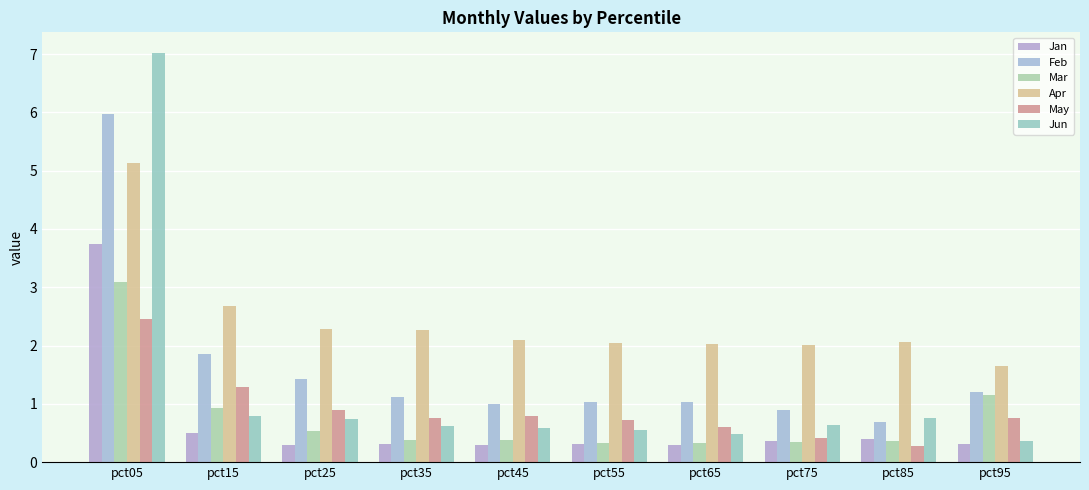

What is the highest value of the Feb series?

6.0